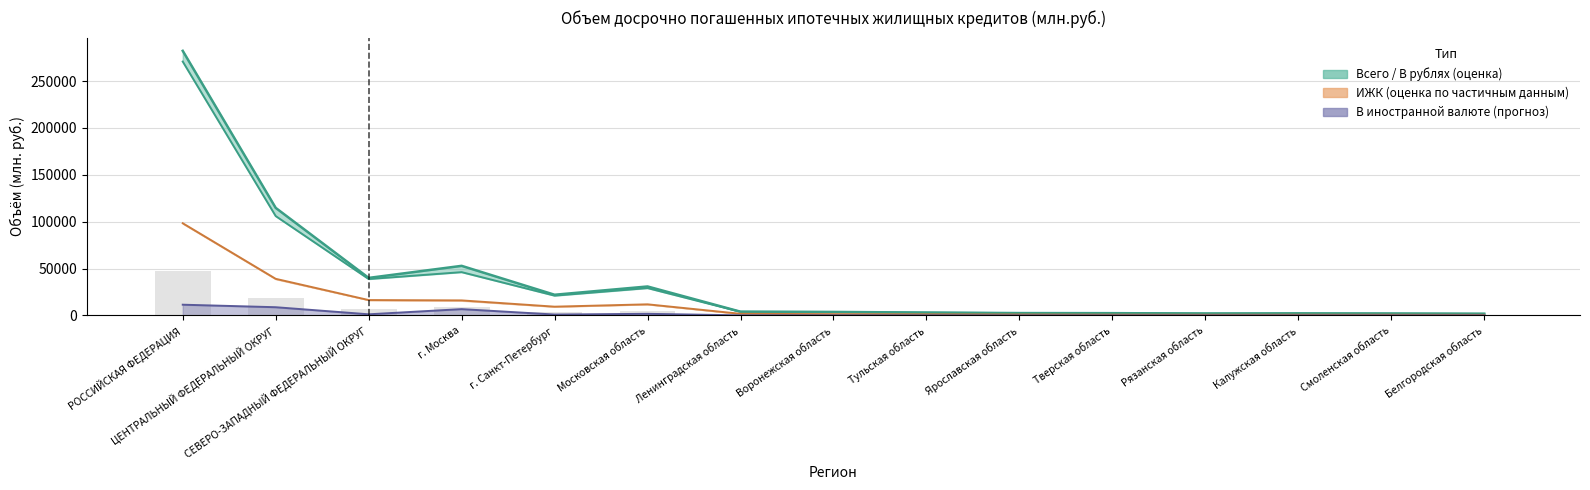

The value of ИЖК Всего at Смоленская область is 943.8. True or false?

False